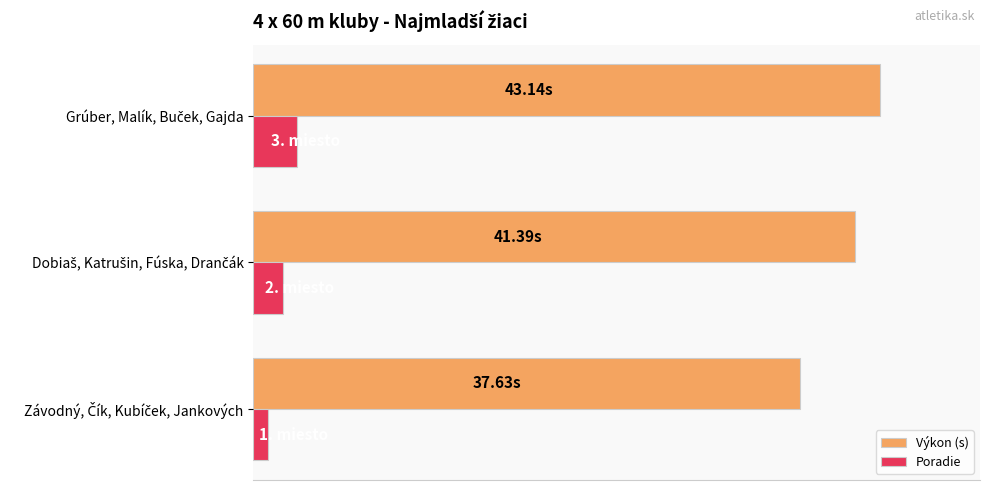

What are all the series names shown in the legend?

Výkon (s), Poradie